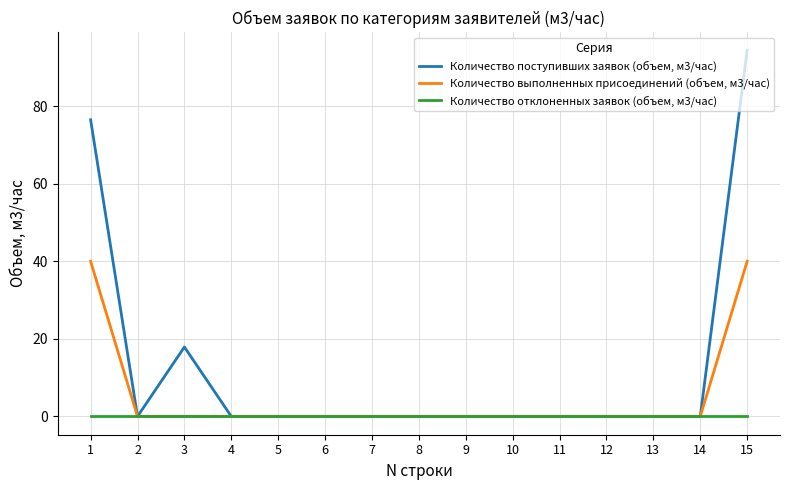

Reading right to left, extract all data points from this chart.

Количество поступивших заявок (объем, м3/час): 94.4	0.0	0.0	0.0	0.0	0.0	0.0	0.0	0.0	0.0	0.0	0.0	17.9	0.0	76.5
Количество выполненных присоединений (объем, м3/час): 40.0	0.0	0.0	0.0	0.0	0.0	0.0	0.0	0.0	0.0	0.0	0.0	0.0	0.0	40.0
Количество отклоненных заявок (объем, м3/час): 0.0	0.0	0.0	0.0	0.0	0.0	0.0	0.0	0.0	0.0	0.0	0.0	0.0	0.0	0.0